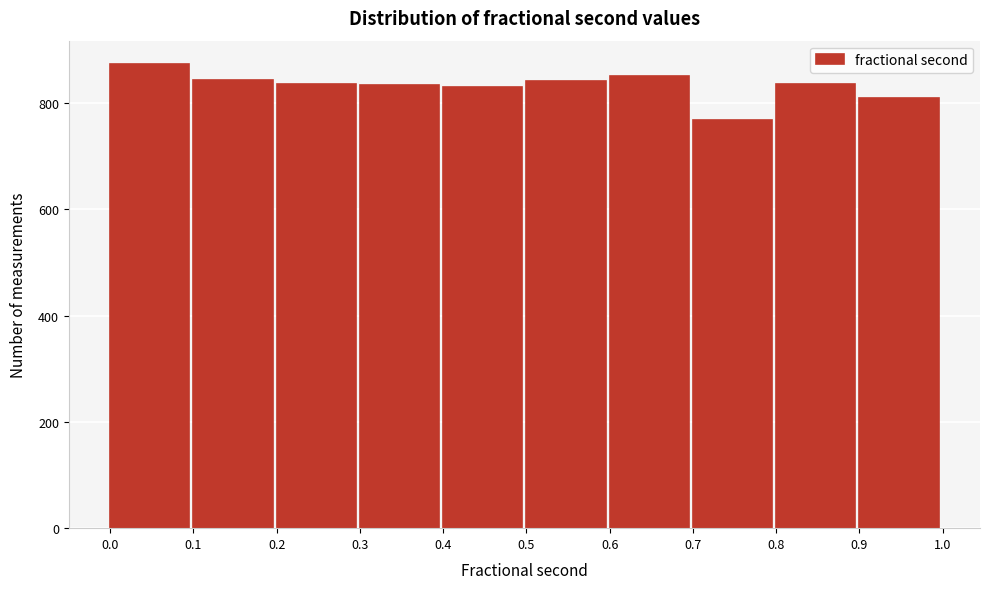

Reading left to right, transcribe this chart: for each bar, give the range it covers on the x-axis and its height. The values are not printed on the chart, so give them approximately, as read against the axis.

0.0 to 0.1: 880
0.1 to 0.2: 840
0.2 to 0.3: 840
0.3 to 0.4: 840
0.4 to 0.5: 840
0.5 to 0.6: 840
0.6 to 0.7: 860
0.7 to 0.8: 760
0.8 to 0.9: 840
0.9 to 1.0: 800